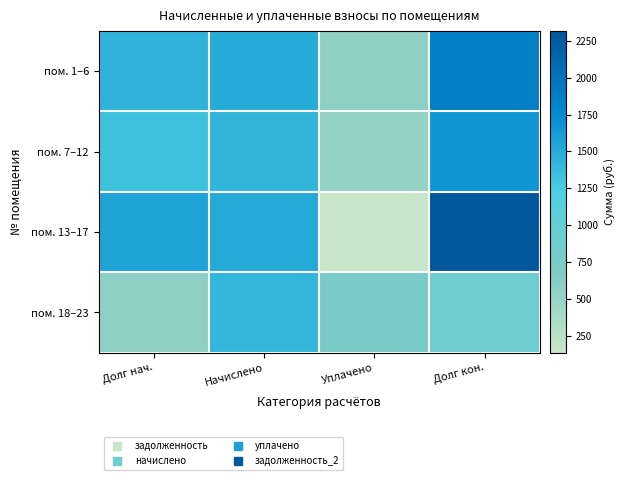

Reading right to left, extract all data points from this chart.

пом. 1–6: Долг кон.=1853.7	Уплачено=561.0	Начислено=1498.7	Долг нач.=1442.5
пом. 7–12: Долг кон.=1656.6	Уплачено=529.1	Начислено=1426.0	Долг нач.=1328.7
пом. 13–17: Долг кон.=2316.3	Уплачено=134.4	Начислено=1509.7	Долг нач.=1561.5
пом. 18–23: Долг кон.=878.9	Уплачено=762.8	Начислено=1419.1	Долг нач.=582.5